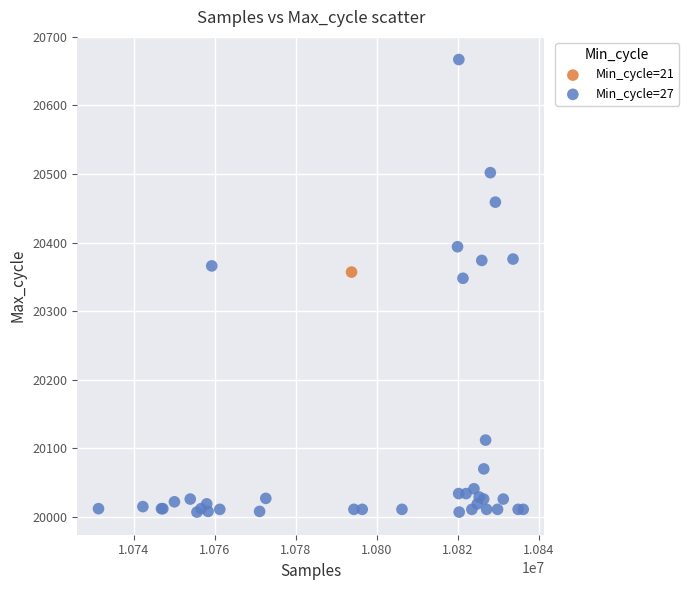

What are all the series names shown in the legend?

Min_cycle=21, Min_cycle=27